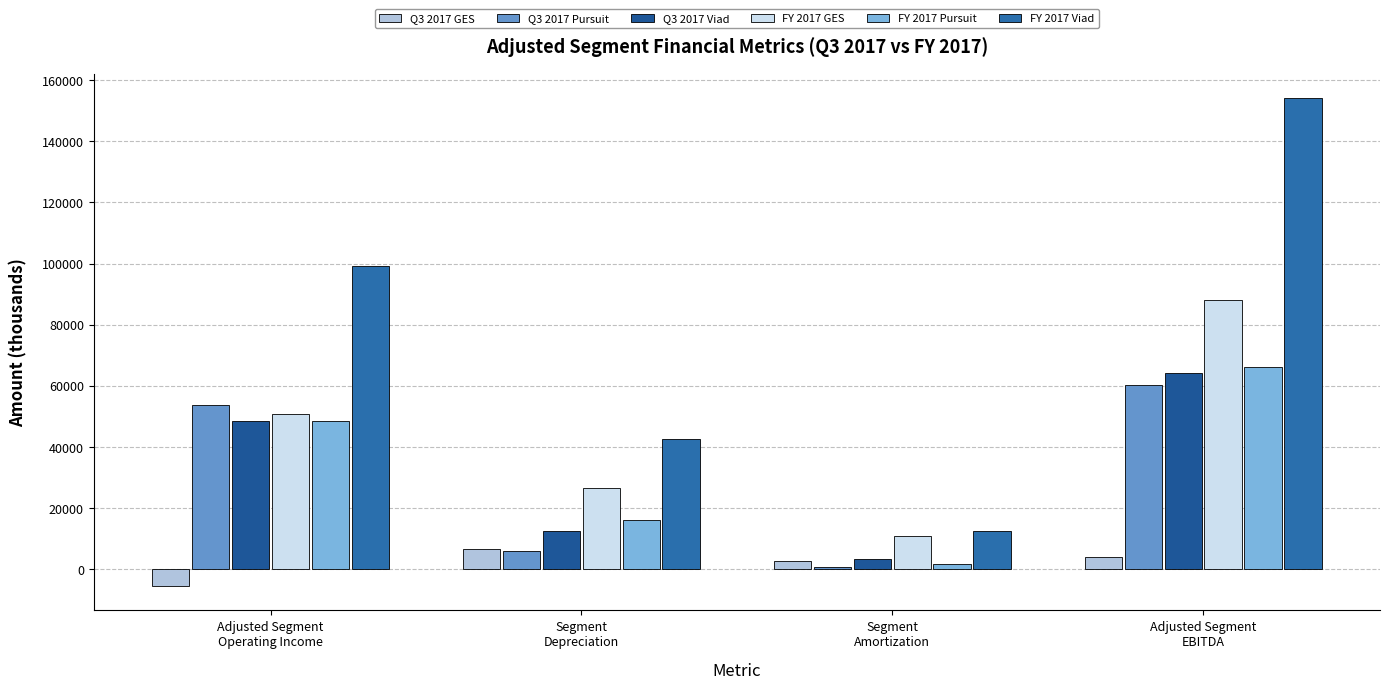

What is the difference between the second highest and minimum values in the Q3 2017 GES series?

9406